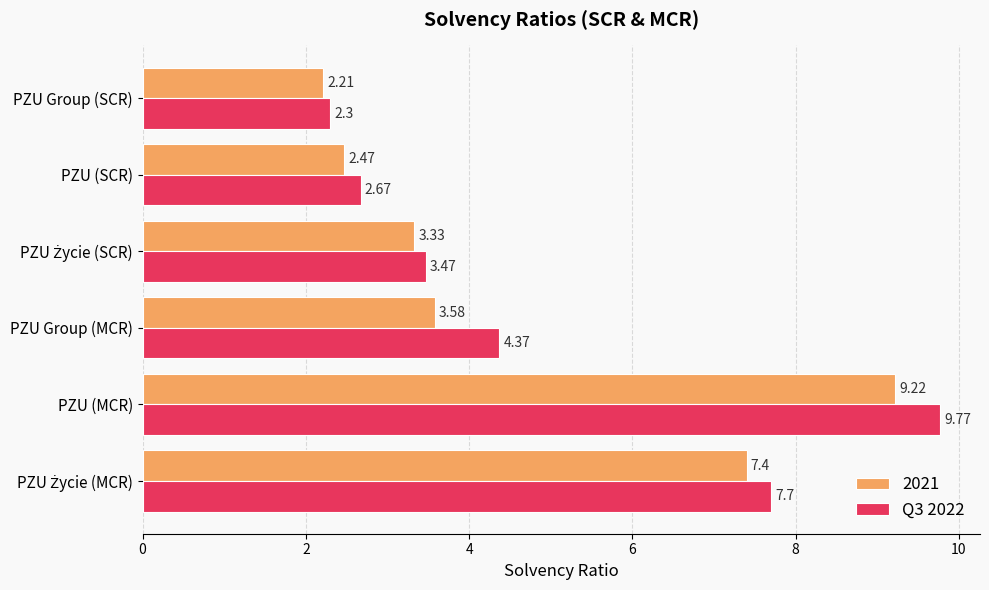

What is the difference between the second highest and minimum values in the 2021 series?

5.2